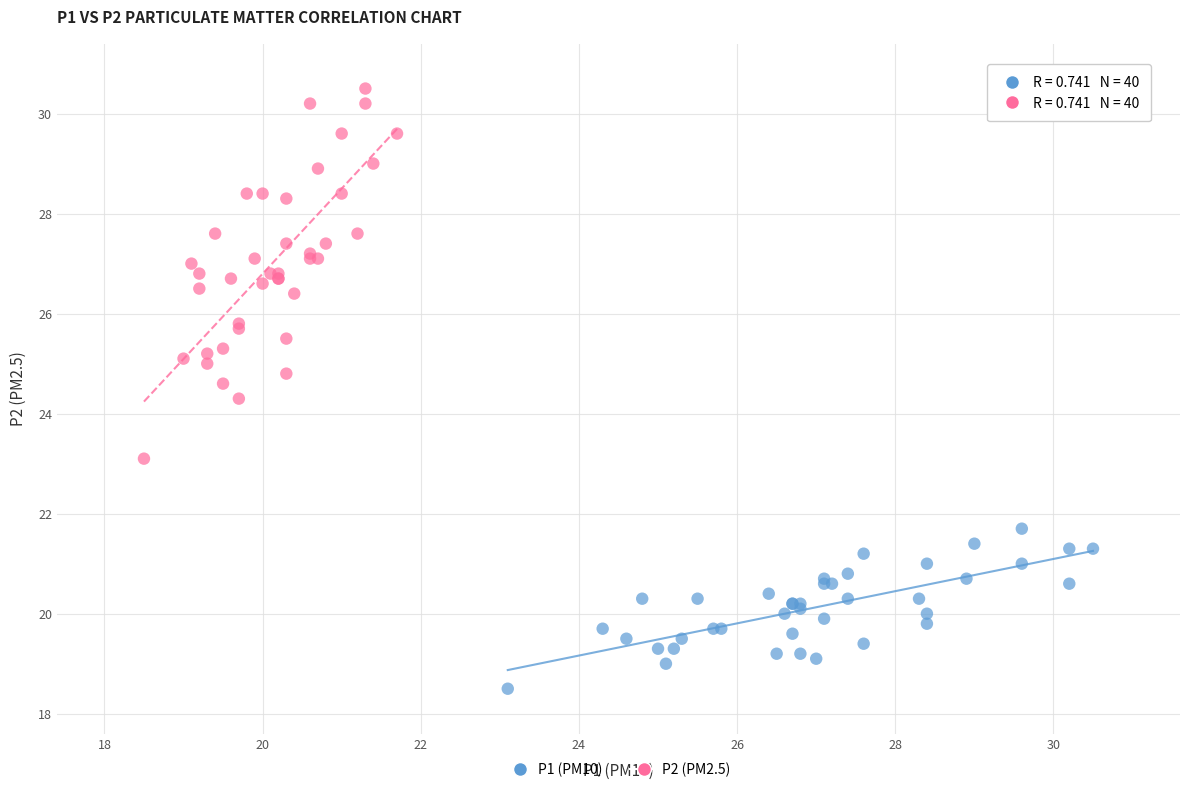

Which series reaches the minimum Y coordinate?

P1 (PM10)